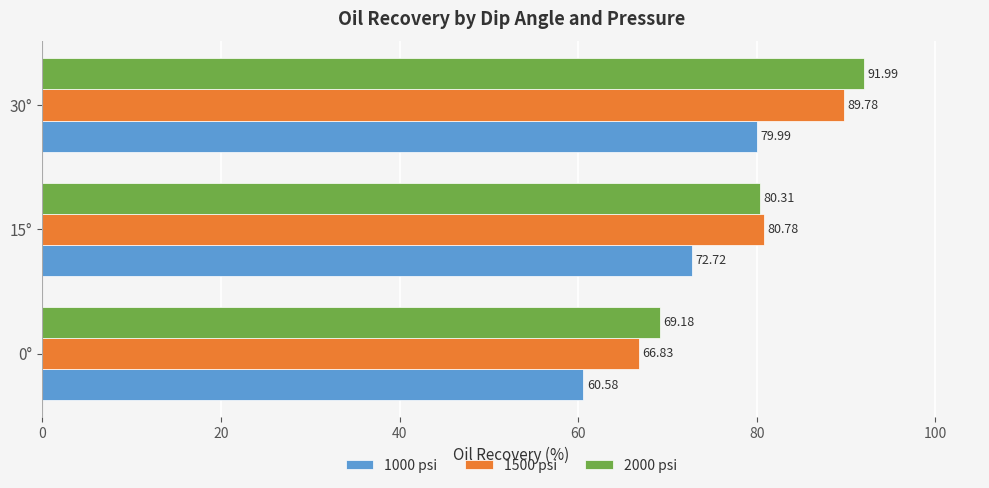

What is the sum of all 1000 psi values?

213.3